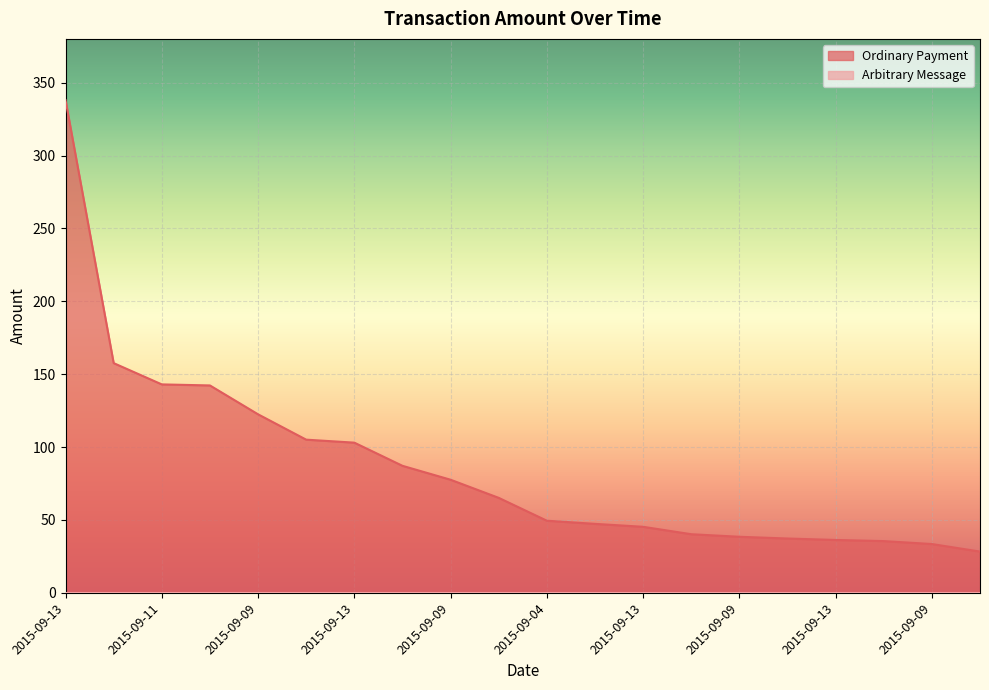

Rank the categories by value from highest to lowest.

2015-09-13, 2015-09-06, 2015-09-11, 2015-09-14, 2015-09-09, 2015-09-10, 2015-09-13, 2015-09-07, 2015-09-09, 2015-09-05, 2015-09-04, 2015-09-16, 2015-09-13, 2015-09-12, 2015-09-09, 2015-09-08, 2015-09-13, 2015-09-10, 2015-09-09, 2015-09-14